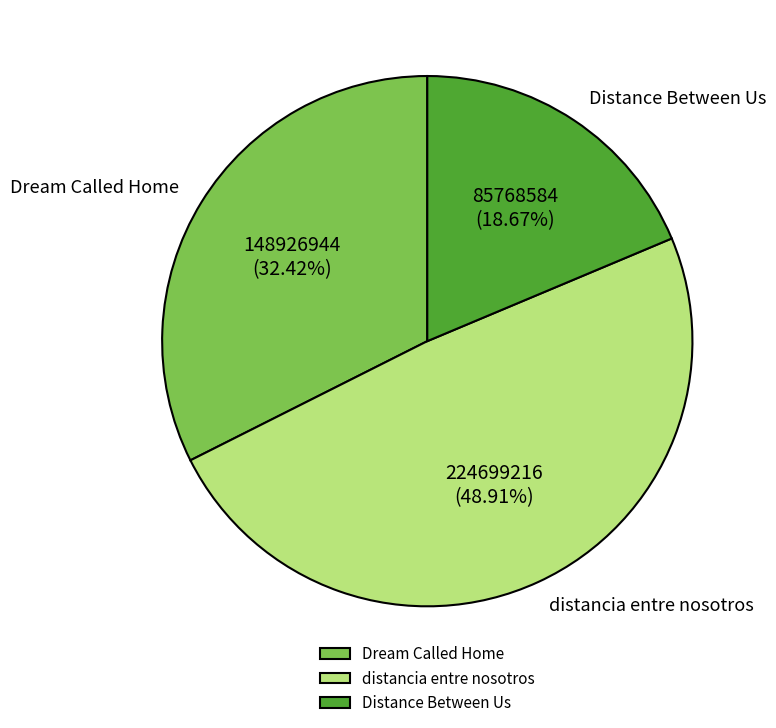

What percentage is the distancia entre nosotros slice, to the nearest percent?

49%